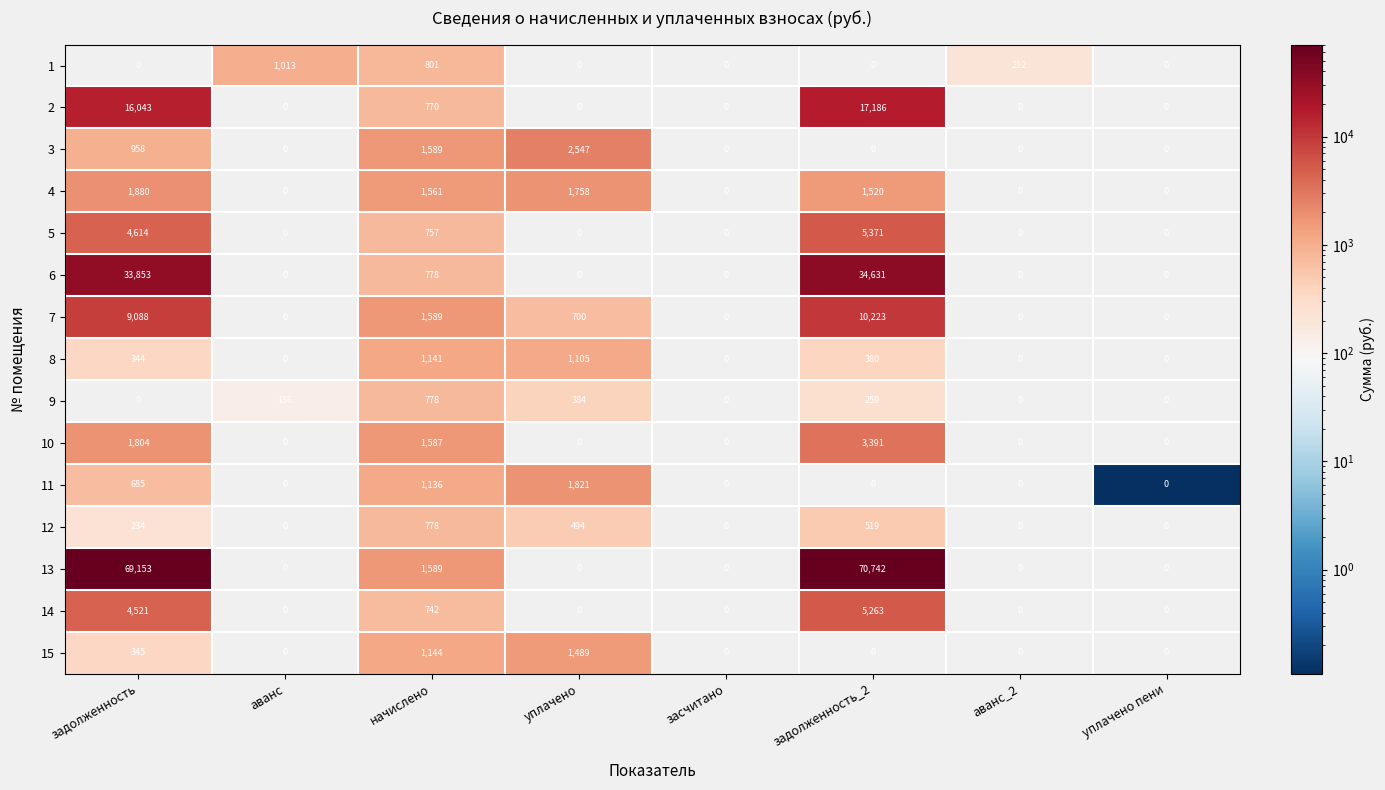

What is the spread (max minus min) of values at уплачено?

2547